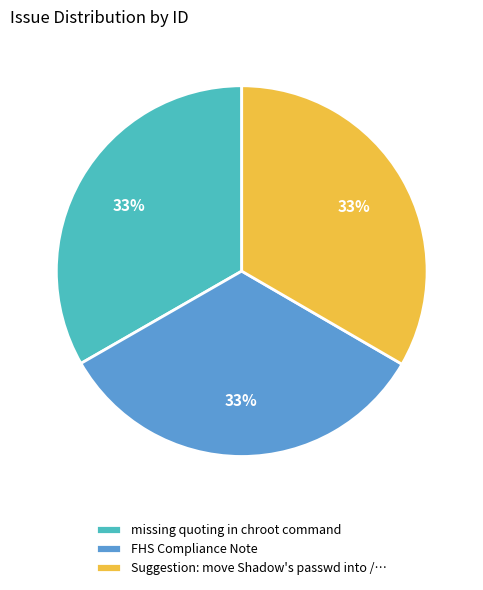

True or false: Suggestion: move Shadow's passwd into /… accounts for 33% of the total.

True